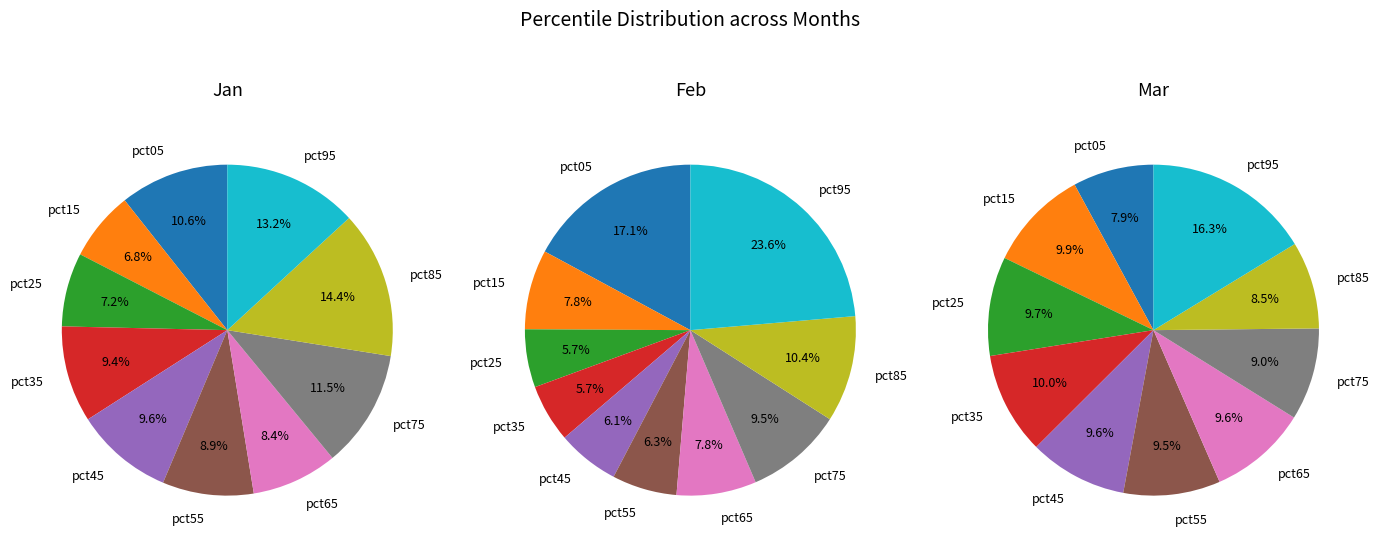

What percentage is the pct15 slice, to the nearest percent?

10%